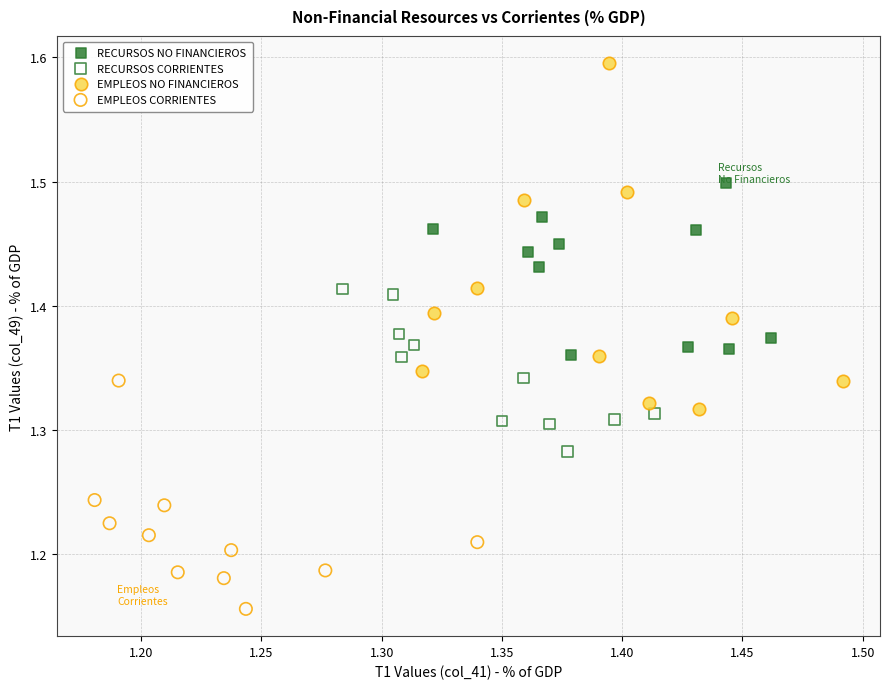

Which series contains the highest Y value?

EMPLEOS NO FINANCIEROS